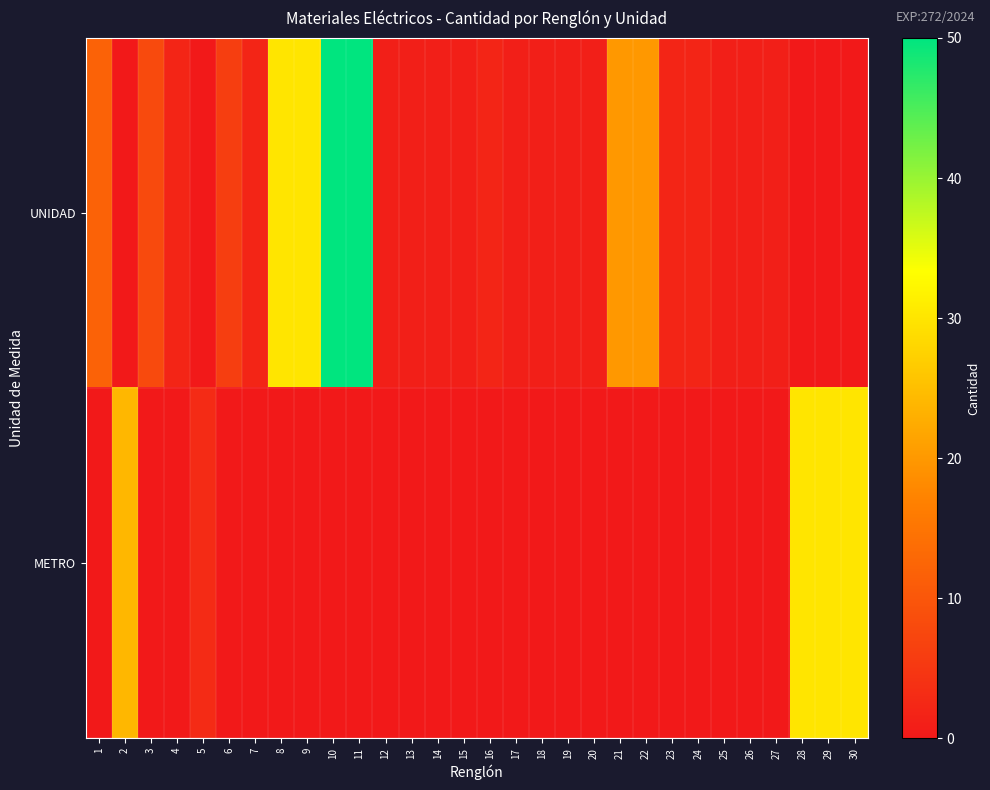

Which category has the lowest value across all series?

2